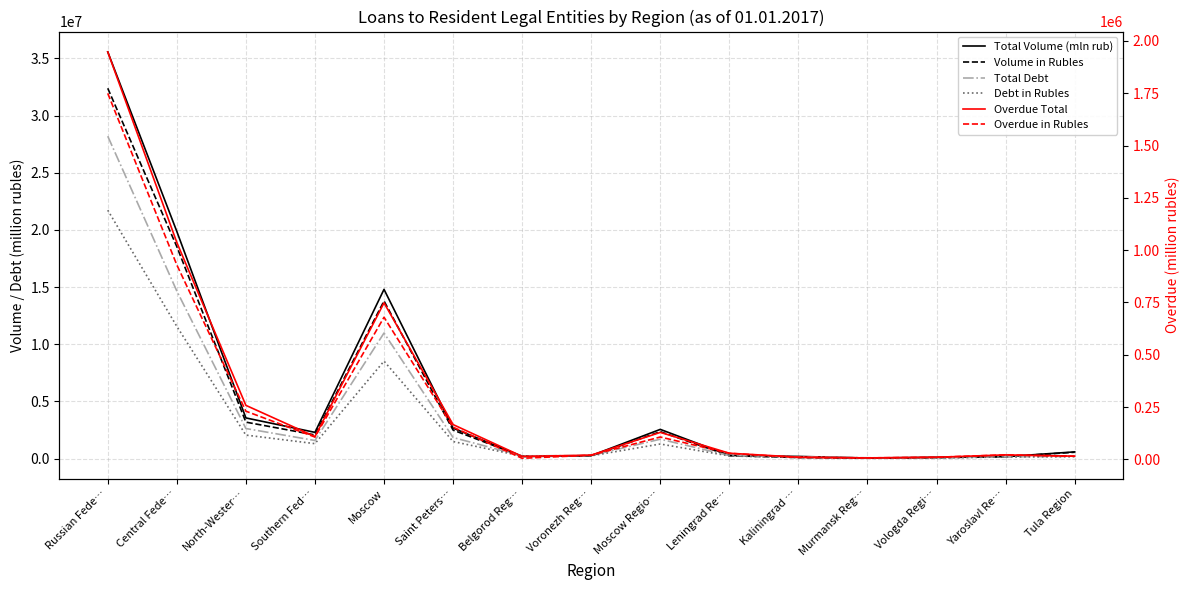

True or false: Total Debt and Debt in Rubles cross at least once.

False